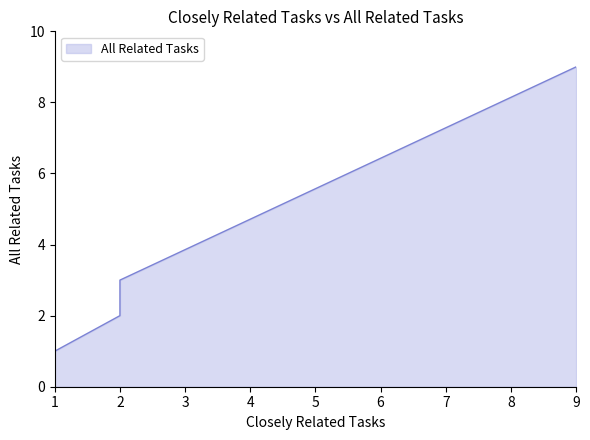

What is the change in value from 2 to 1?

-1